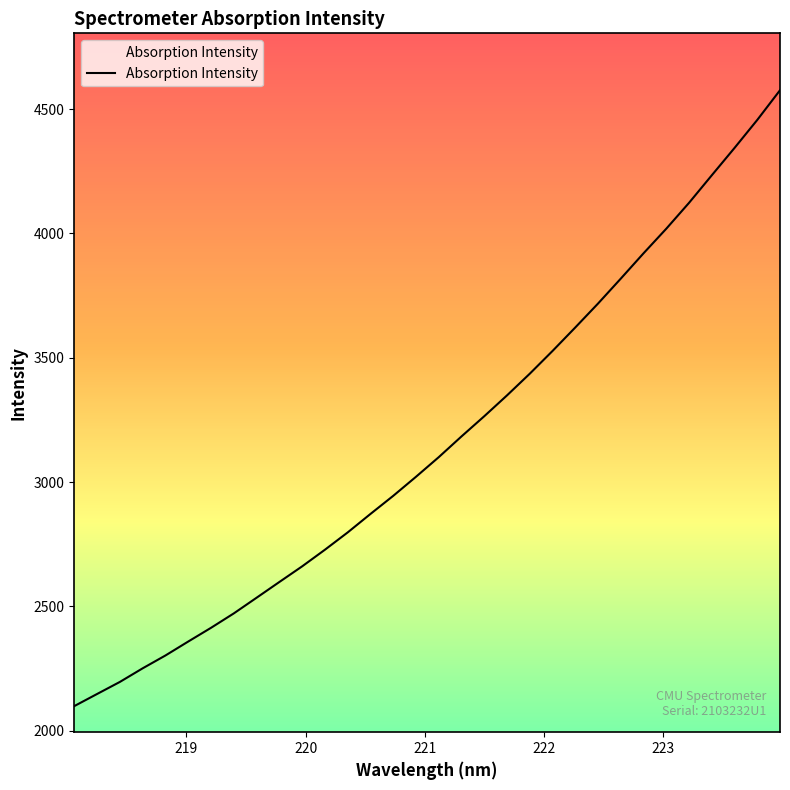

What is the difference between the maximum and minimum values?

2476.2